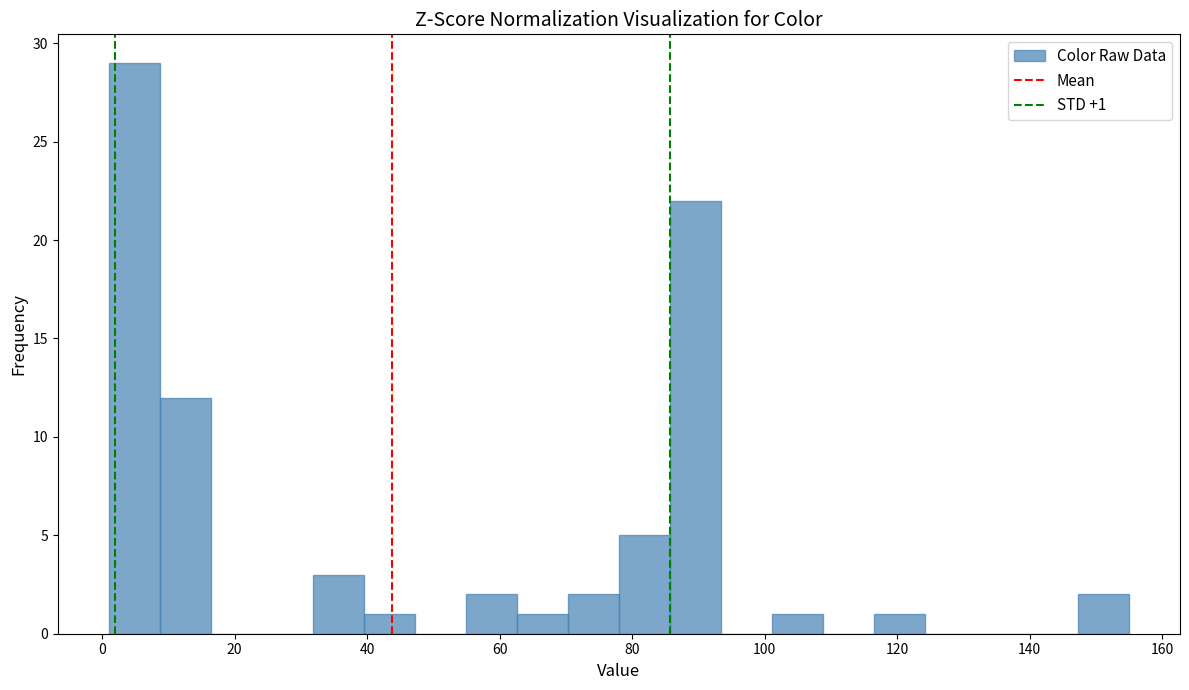

Read against the x-axis, roughly where is the centre of the tallest bar?

4